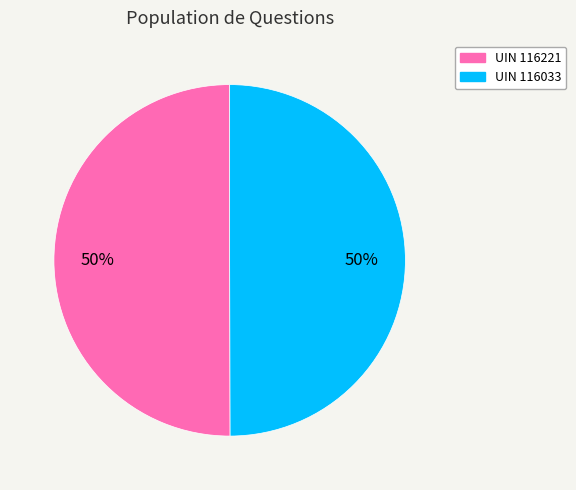

Approximately how many times larger is the value at UIN 116033 compared to UIN 116221?

1.0